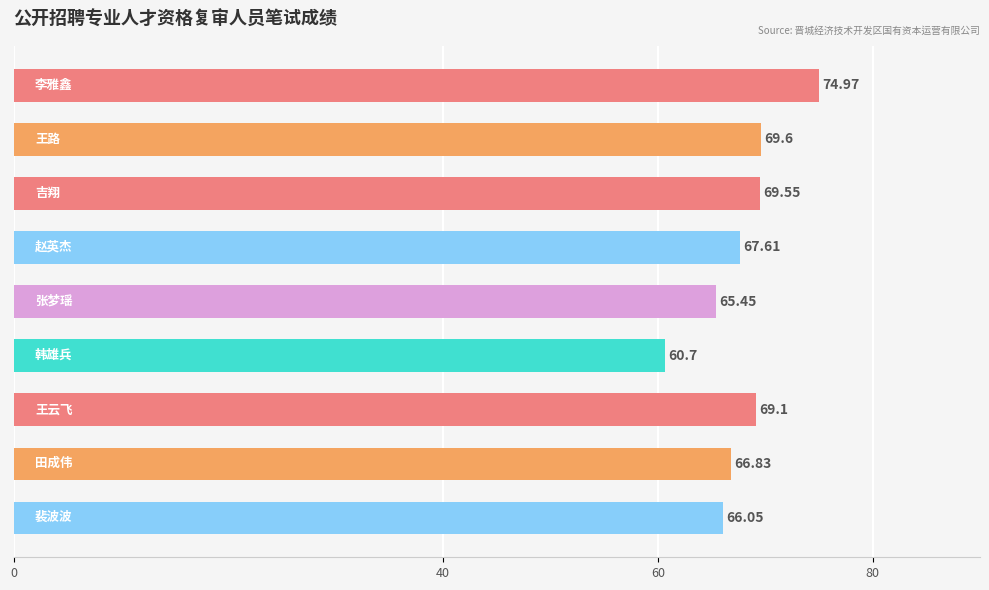

What is the difference between the maximum and second lowest values?

9.5